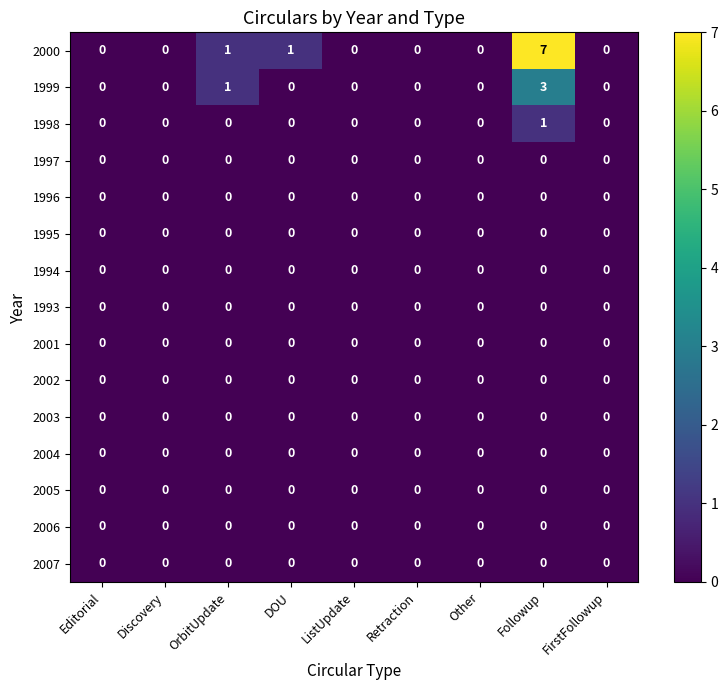

True or false: 1999 has a value of 3 at Followup.

True